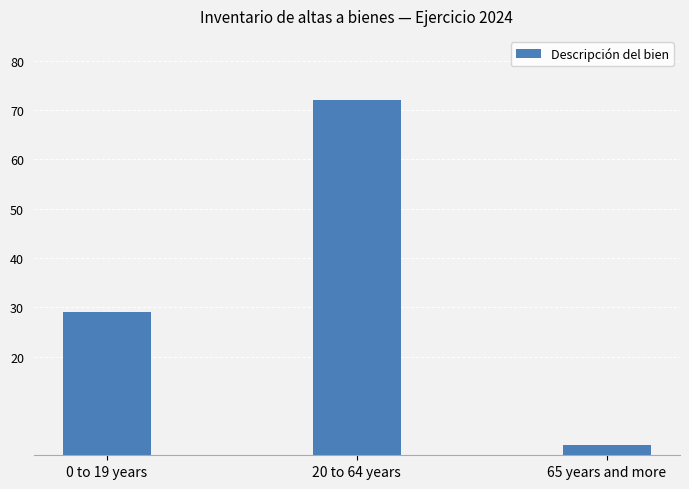

What is the value of the 3rd bar from the left?

2